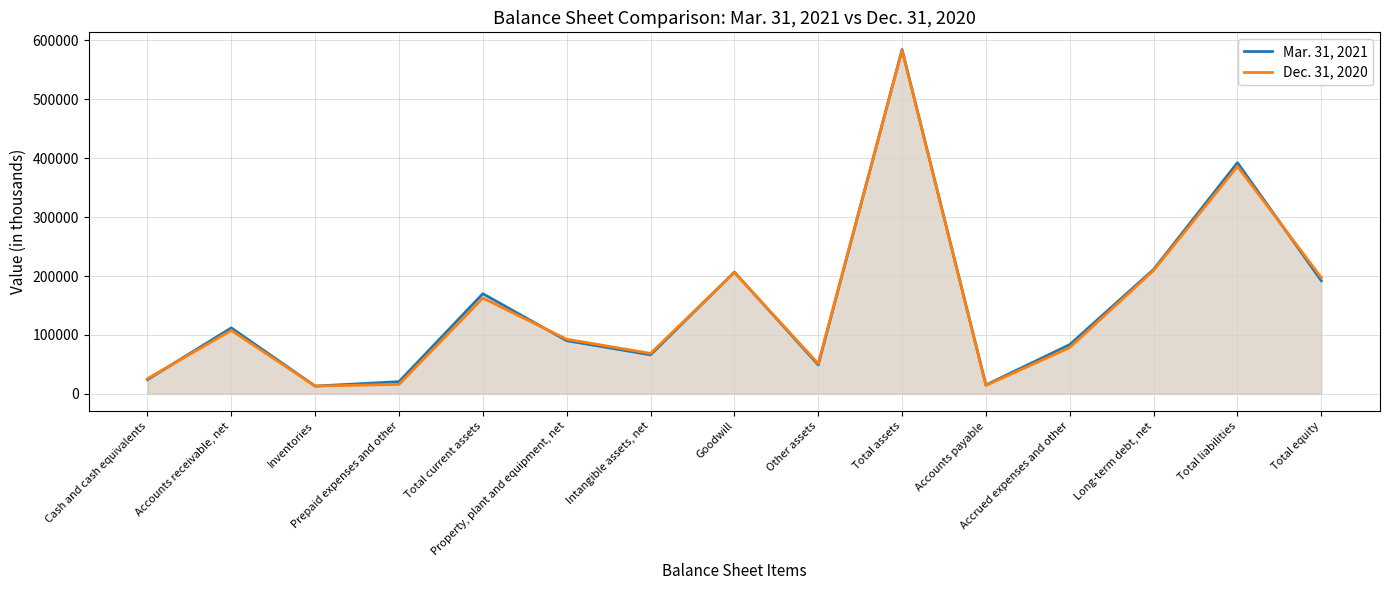

Is the value of Mar. 31, 2021 at Accounts receivable, net greater than the value of Dec. 31, 2020 at Other assets?

Yes